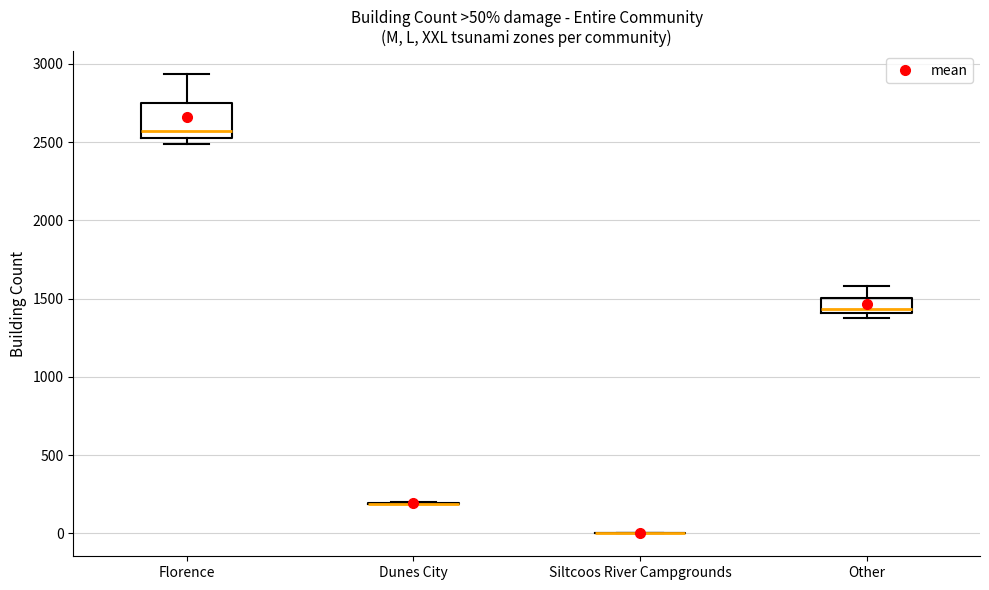

Which box is the tallest, from its lower edge to its upper edge?

Florence